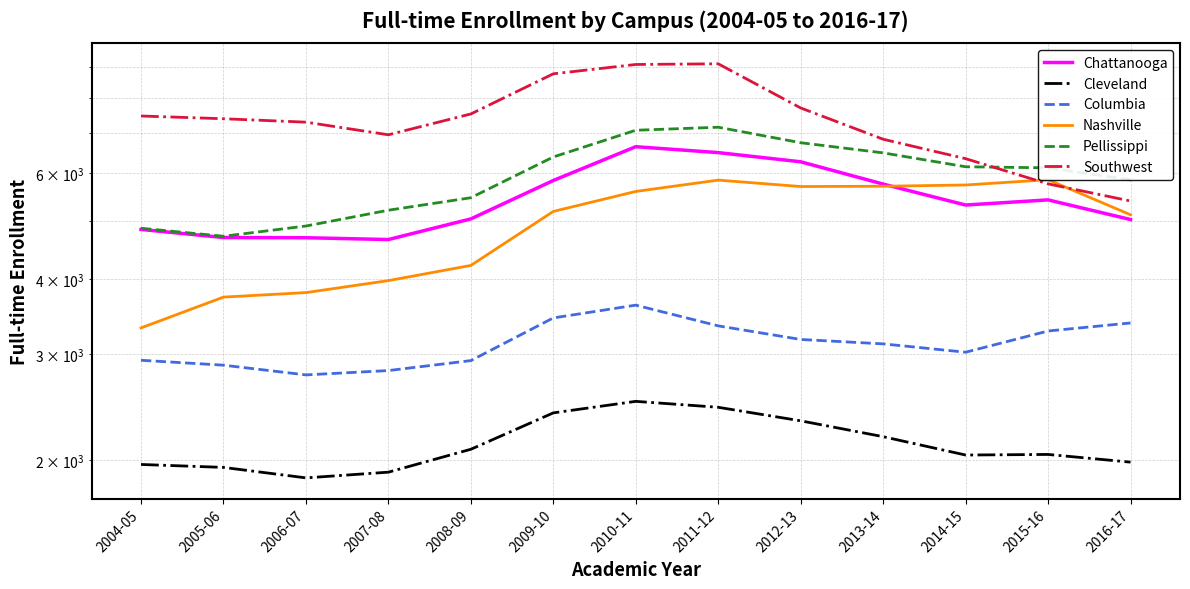

Reading right to left, list all the values displayed in this chart.

Chattanooga: 2016-17=5020.3	2015-16=5412.2	2014-15=5306.6	2013-14=5749.5	2012-13=6260.9	2011-12=6484.7	2010-11=6633.2	2009-10=5828.6	2008-09=5032.3	2007-08=4650.4	2006-07=4682.9	2005-06=4686.3	2004-05=4833.7
Cleveland: 2016-17=1984.9	2015-16=2044.2	2014-15=2039.6	2013-14=2188.0	2012-13=2324.8	2011-12=2448.2	2010-11=2504.4	2009-10=2396.5	2008-09=2085.0	2007-08=1910.2	2006-07=1869.0	2005-06=1945.4	2004-05=1967.3
Columbia: 2016-17=3380.0	2015-16=3277.8	2014-15=3022.2	2013-14=3120.3	2012-13=3173.4	2011-12=3342.6	2010-11=3618.3	2009-10=3445.9	2008-09=2926.8	2007-08=2817.4	2006-07=2771.2	2005-06=2876.2	2004-05=2930.6
Nashville: 2016-17=5112.9	2015-16=5846.3	2014-15=5729.5	2013-14=5701.6	2012-13=5695.8	2011-12=5837.2	2010-11=5589.6	2009-10=5178.3	2008-09=4212.2	2007-08=3974.2	2006-07=3796.3	2005-06=3731.5	2004-05=3316.9
Pellissippi: 2016-17=5842.0	2015-16=6117.8	2014-15=6143.2	2013-14=6478.3	2012-13=6734.5	2011-12=7145.8	2010-11=7063.6	2009-10=6377.4	2008-09=5456.8	2007-08=5202.3	2006-07=4897.3	2005-06=4709.3	2004-05=4855.6
Southwest: 2016-17=5388.9	2015-16=5754.1	2014-15=6336.3	2013-14=6825.2	2012-13=7692.3	2011-12=9108.0	2010-11=9083.9	2009-10=8765.8	2008-09=7518.0	2007-08=6942.3	2006-07=7285.5	2005-06=7381.6	2004-05=7459.5